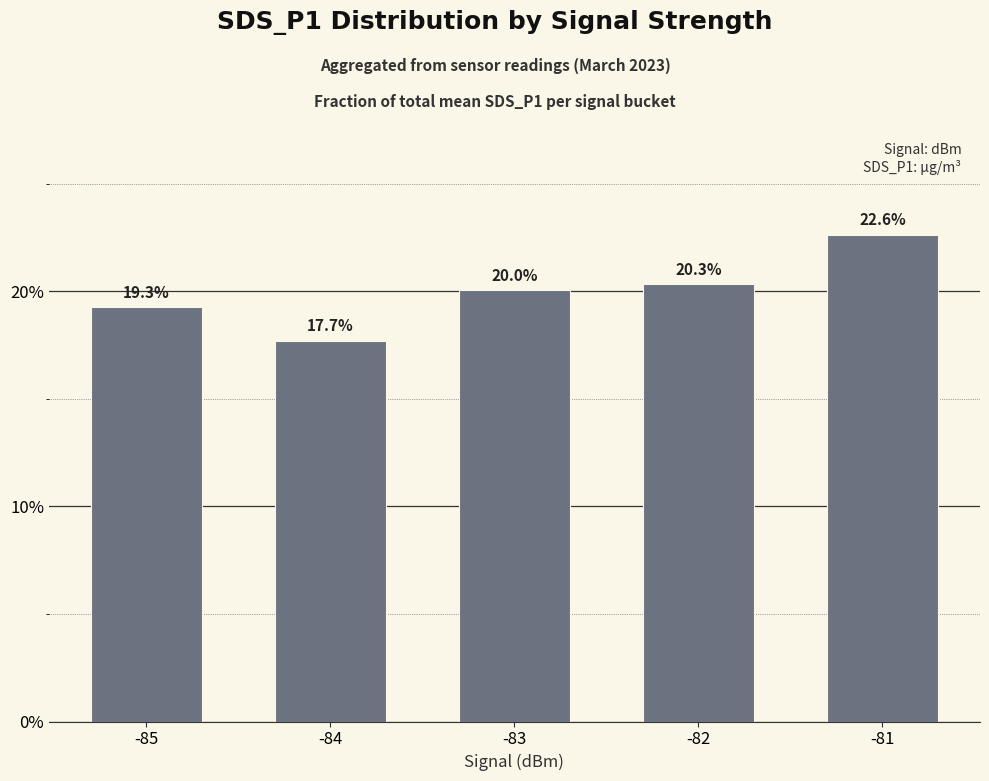

What is the value of the 1st bar from the left?

0.2